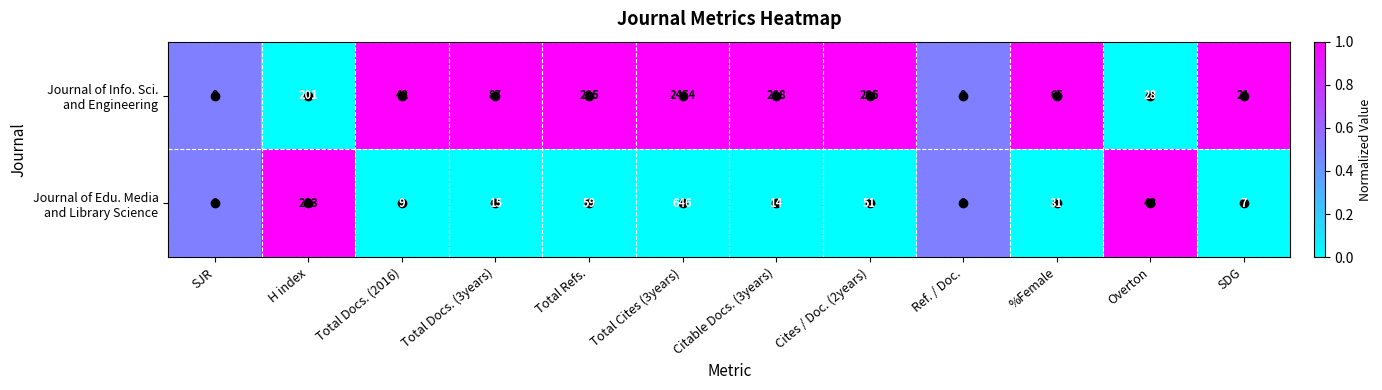

What is the spread (max minus min) of values at H index?

32